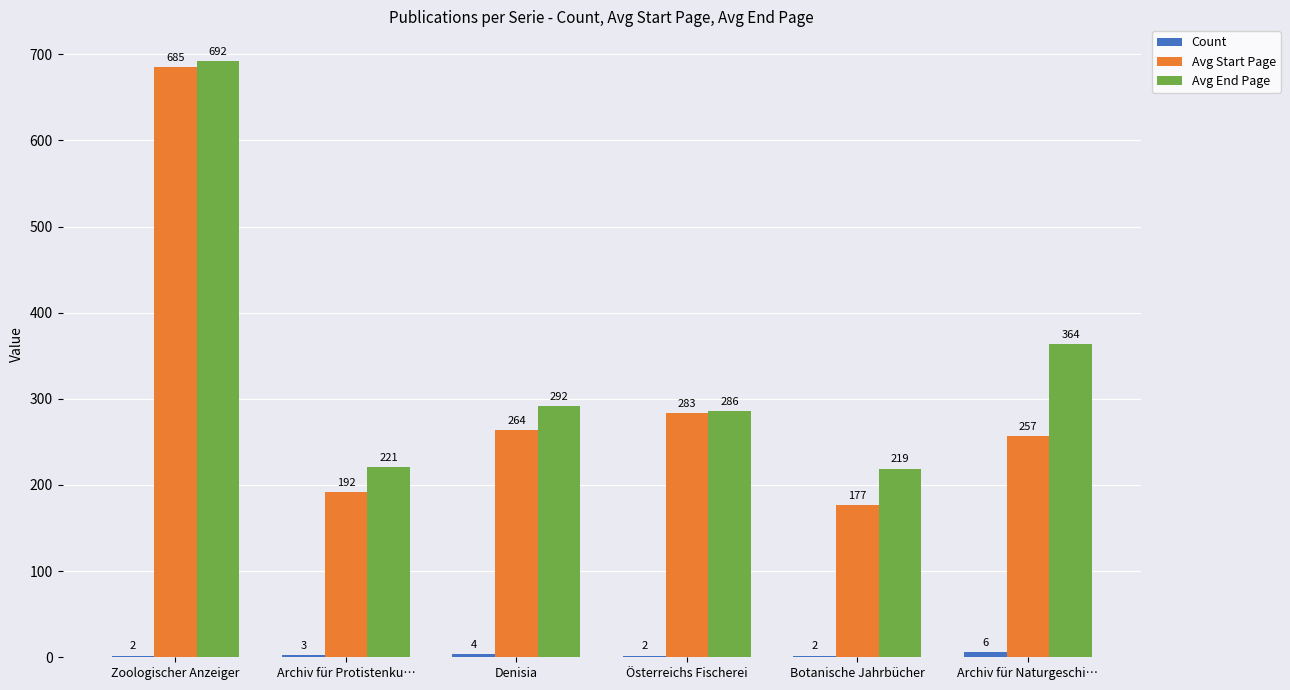

What is the sum of the Avg Start Page values at Botanische Jahrbücher and Denisia?

441